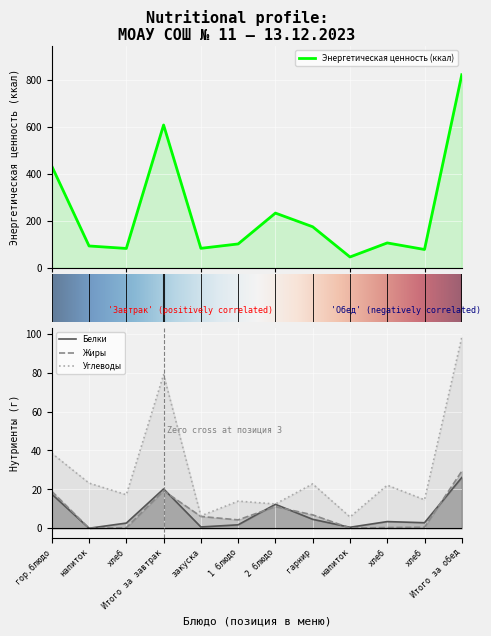

Reading left to right, list all the values displayed in this chart.

Энергетическая ценность (ккал): 432.2	92.8	82.2	607.2	82.8	101.4	232.7	174.4	46.0	105.8	77.8	820.9
Белки: 17.6	0.0	2.7	20.2	0.7	1.8	12.3	4.6	0.5	3.4	2.8	26.1
Жиры: 19.0	0.0	0.3	19.3	6.1	4.3	11.1	6.9	0.1	0.4	0.5	29.3
Углеводы: 38.5	23.2	17.2	79.0	6.4	13.9	12.5	22.8	5.8	22.1	14.6	98.1